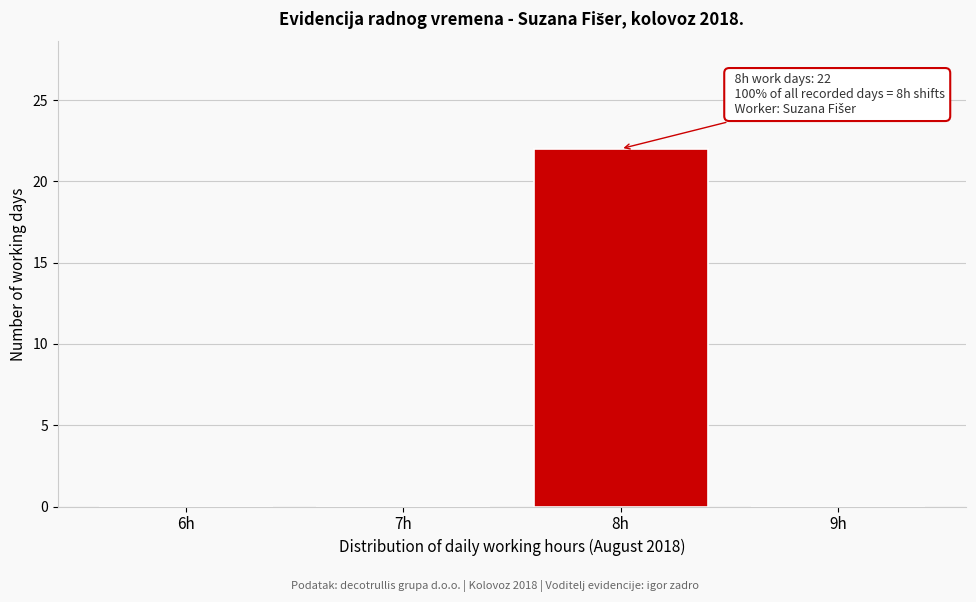

Reading left to right, what are all the values shown in this chart?

6h=0	7h=0	8h=22	9h=0